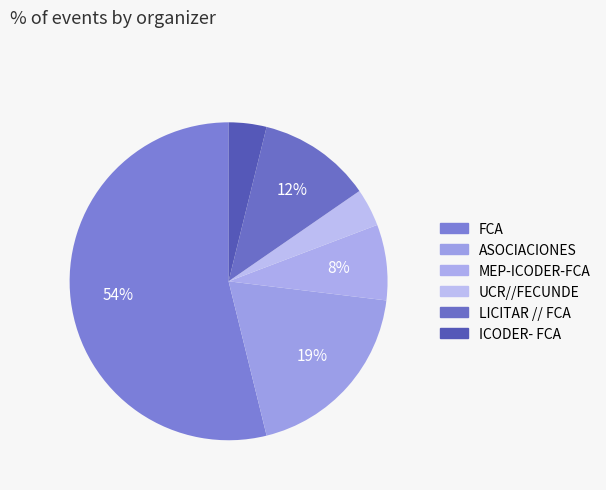

How many slices are in this pie chart?

6